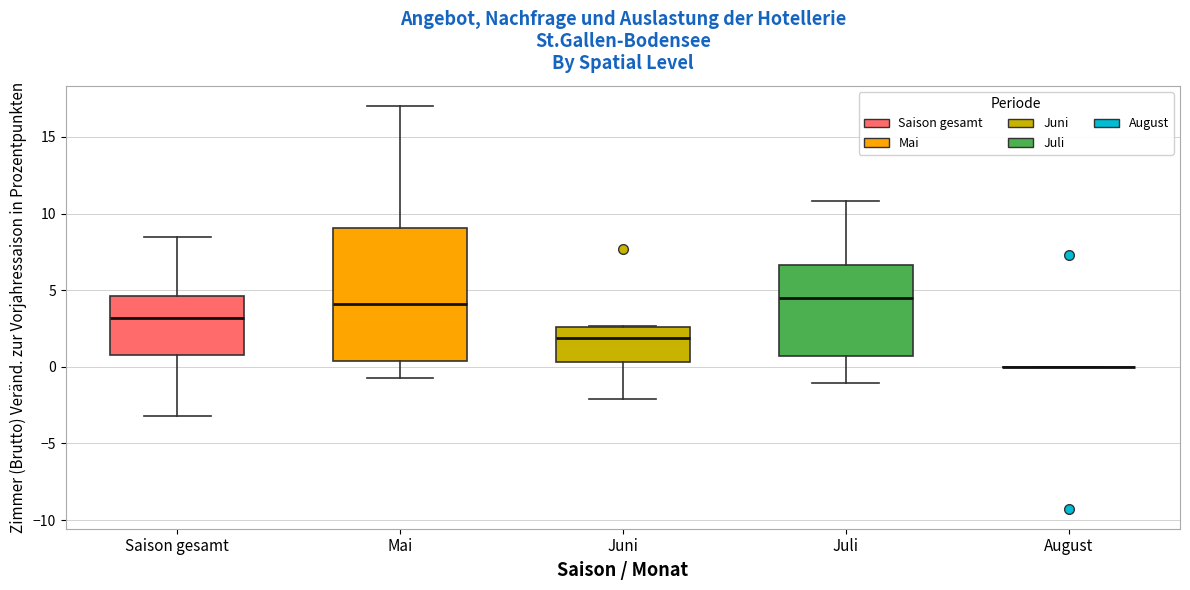

Reading left to right, transcribe this box plot: for each box, give where its median line is, the range the box spans, and where its two whiskers end, as read against the y-axis. The values are not printed on the chart, so give them approximately, as read against the axis.

Saison gesamt: median 3.0, box 0.5 to 4.5, whiskers -3.0 to 8.5
Mai: median 4.0, box 0.5 to 9.0, whiskers -0.5 to 17.0
Juni: median 2.0, box 0.5 to 2.5, whiskers -2.0 to 2.5
Juli: median 4.5, box 0.5 to 6.5, whiskers -1.0 to 11.0
August: box collapsed to a line at 0.0, whiskers 0.0 to 0.0